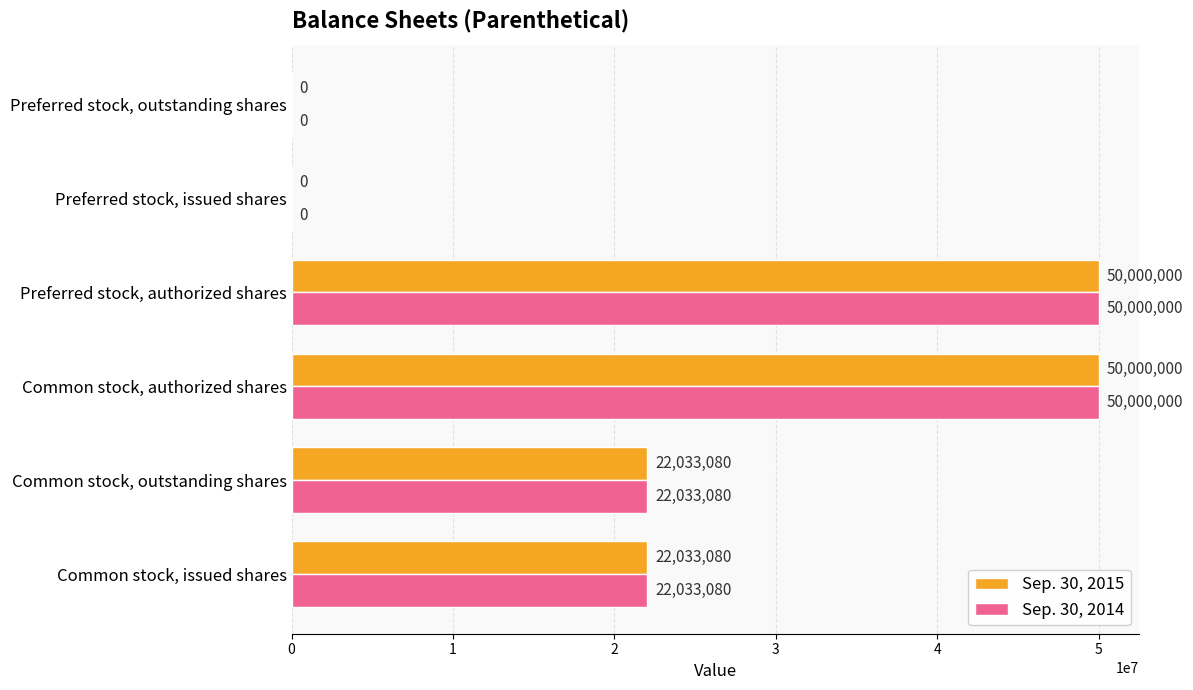

The Sep. 30, 2015 series shows 0 at Preferred stock, outstanding shares. True or false?

True